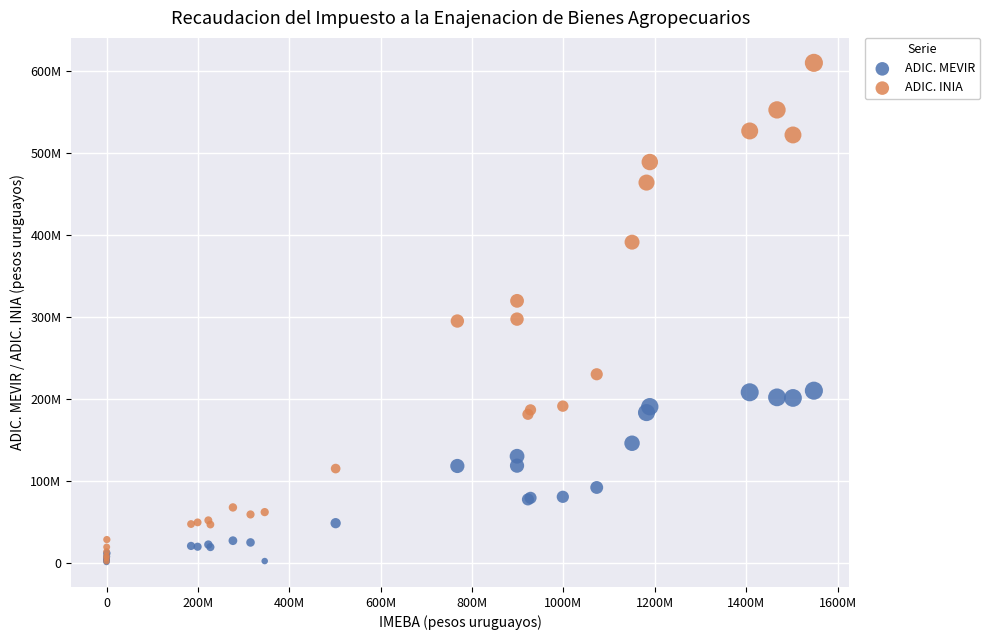

Which series reaches the maximum Y coordinate?

ADIC. INIA